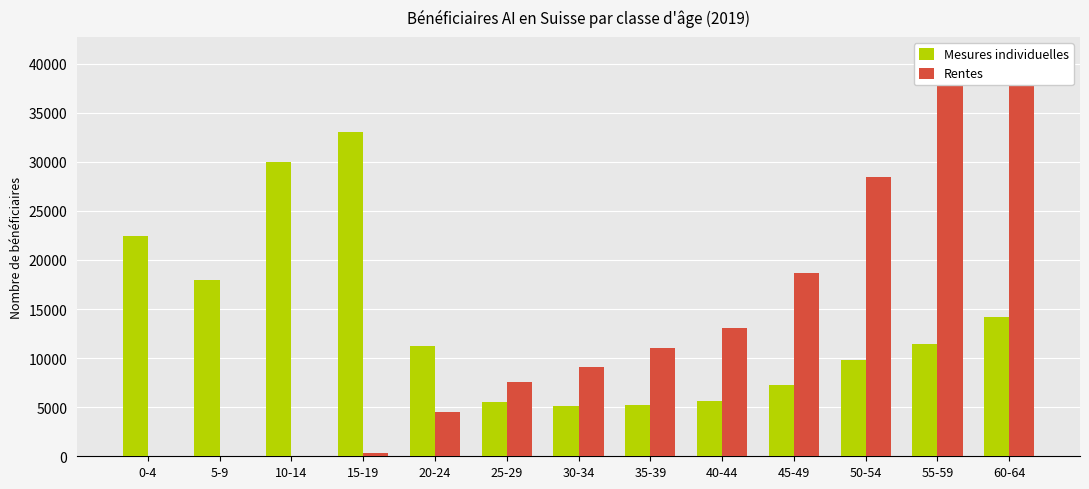

Reading left to right, extract all data points from this chart.

Mesures individuelles: 22433	17991	29924	33028	11272	5490	5095	5236	5649	7226	9775	11397	14207
Rentes: 0	0	0	284	4469	7588	9045	10986	13033	18620	28416	38262	40674